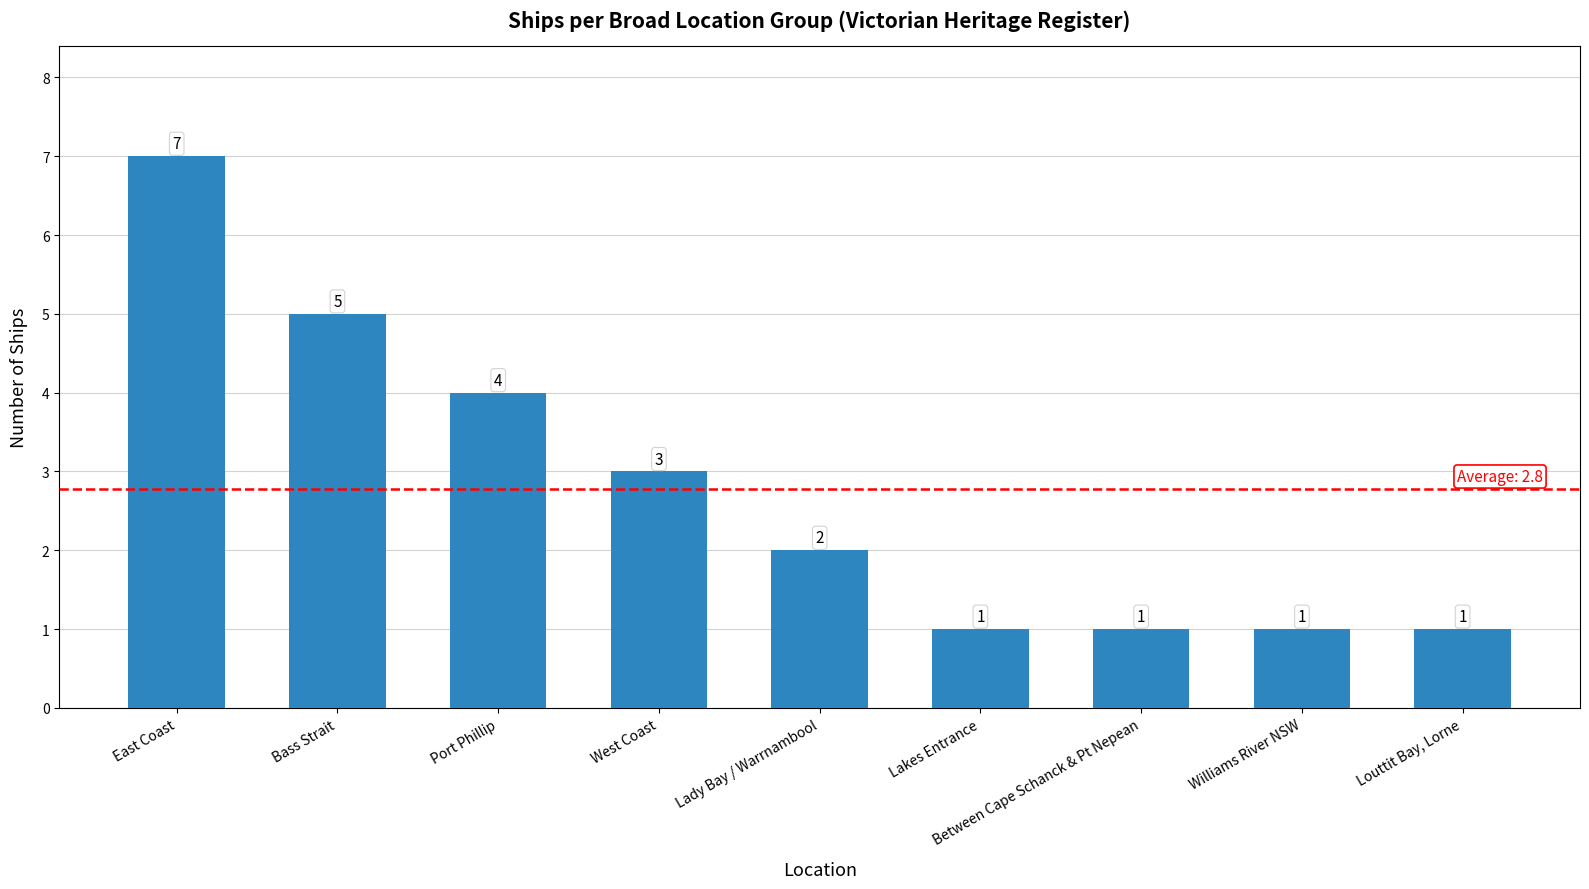

Where is the data nearest to the value 4?

Port Phillip